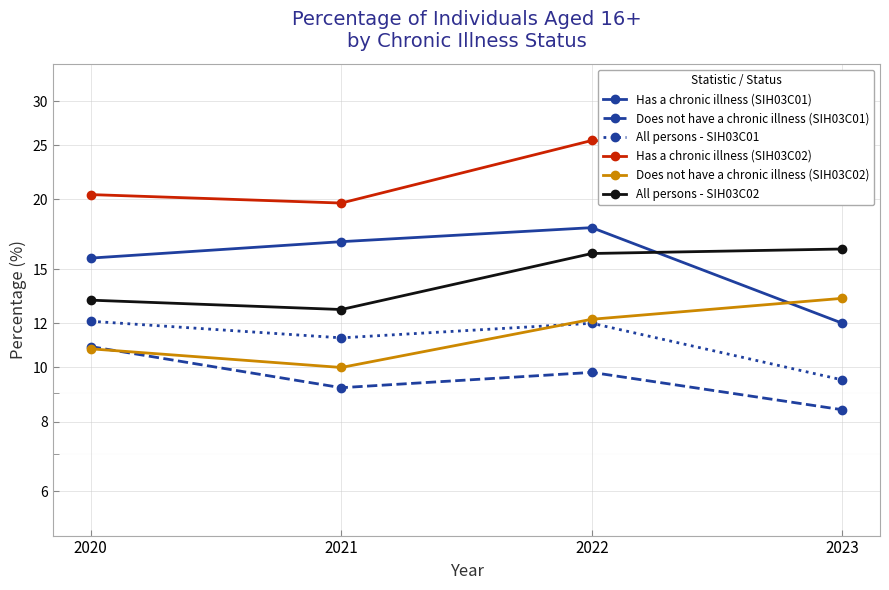

Which series changed the most between 2021 and 2023?

Has a chronic illness (SIH03C01)